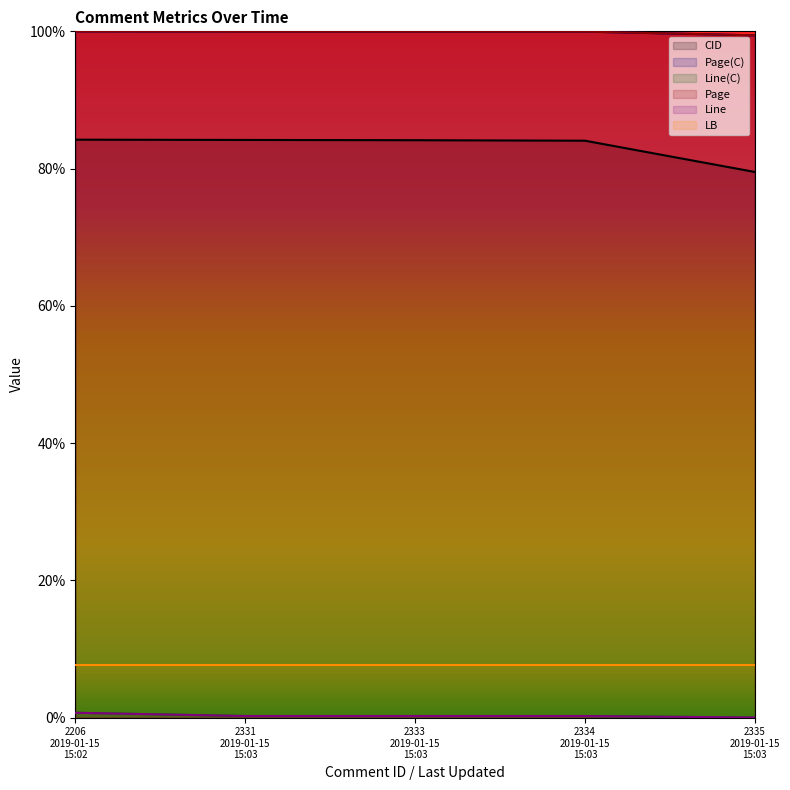

At 2331
2019-01-15
15:03, list the series in order from largest to smallest.

Page(C), Page, CID, Line(C), Line